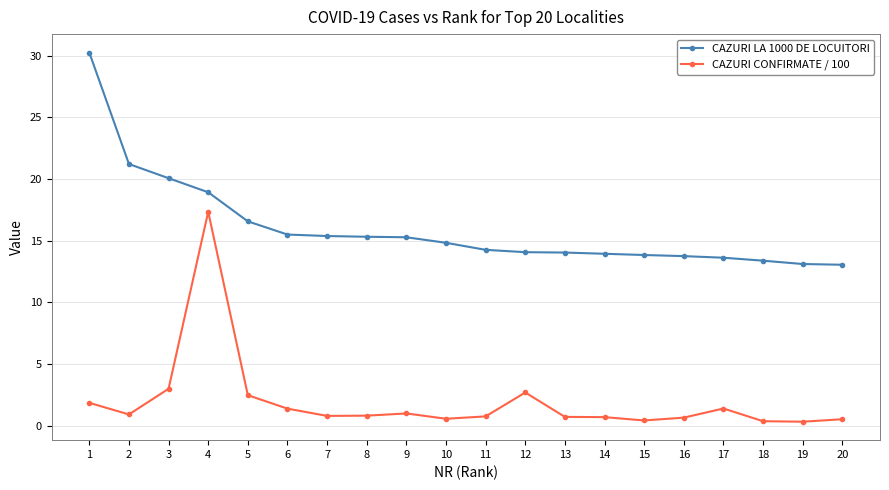

List the series in order of their overall mean, lowest first.

CAZURI CONFIRMATE / 100, CAZURI LA 1000 DE LOCUITORI